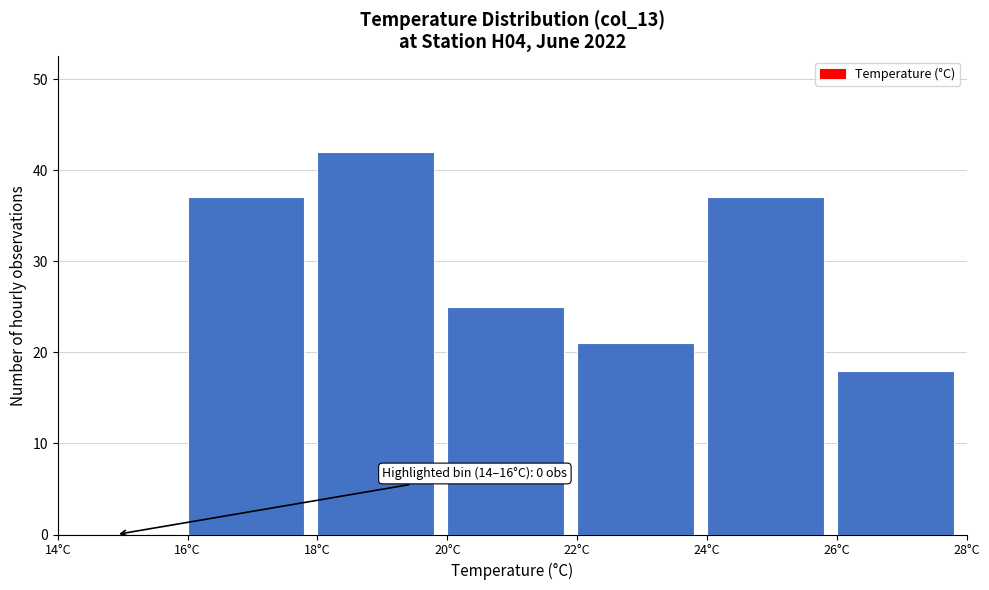

Over which range of the x-axis is the bar tallest?

18 to 20